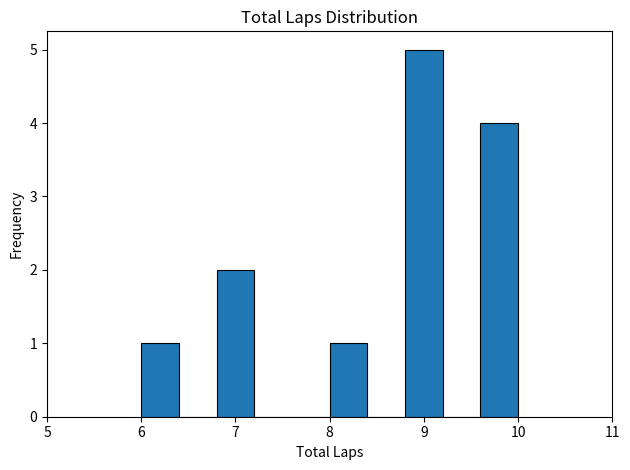

Reading left to right, list every bar in this chart as the range it spans on the x-axis followed by its height. The values are not printed on the chart, so give them approximately, as read against the axis.

6.0 to 6.4: 1
6.4 to 6.8: 0
6.8 to 7.2: 2
7.2 to 7.6: 0
7.6 to 8.0: 0
8.0 to 8.4: 1
8.4 to 8.8: 0
8.8 to 9.2: 5
9.2 to 9.6: 0
9.6 to 10.0: 4